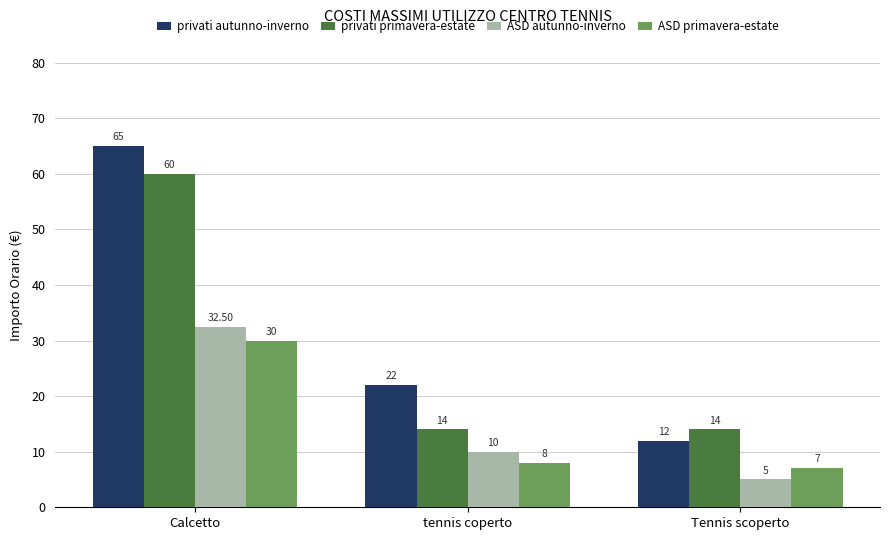

What is the label of the 3rd bar from the right?

Calcetto